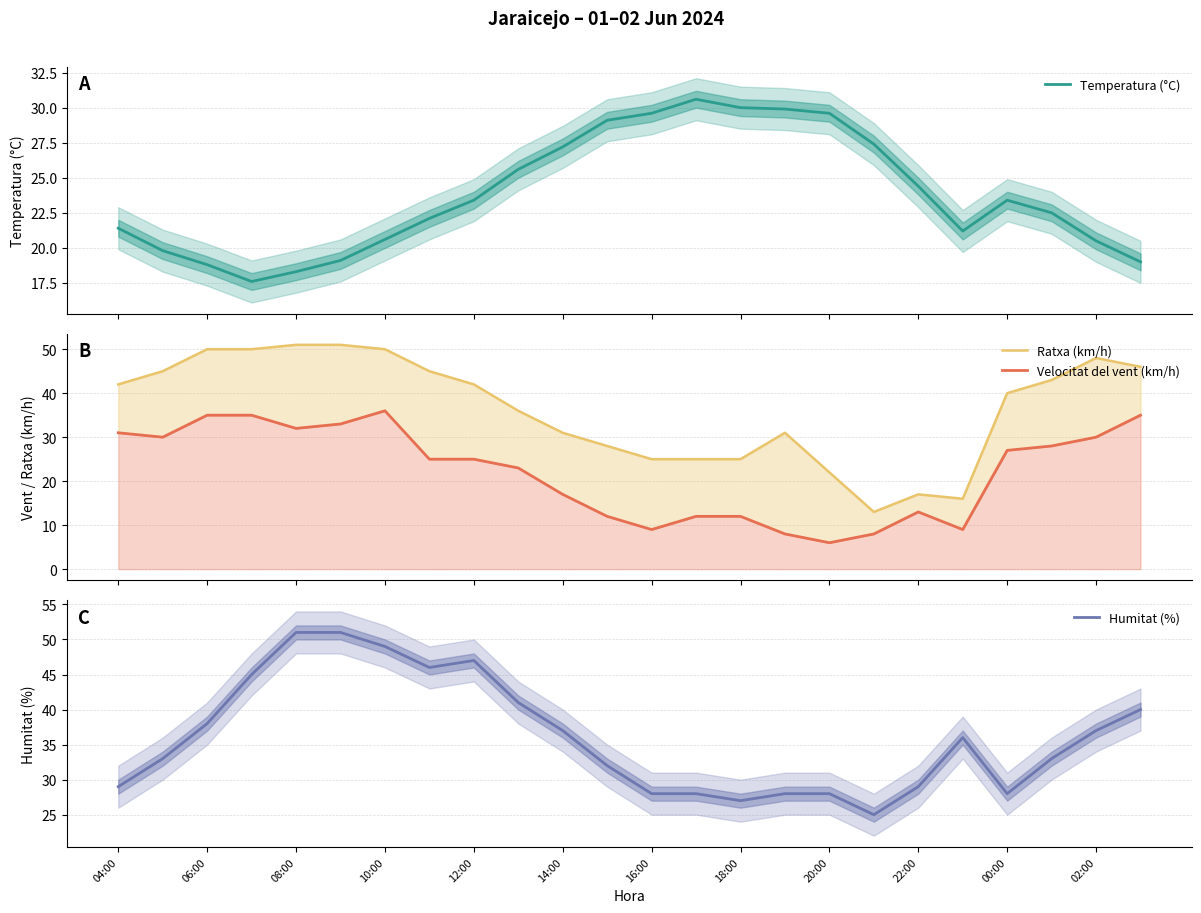

True or false: Humitat (%) has a value of 46 at 16:00.

False